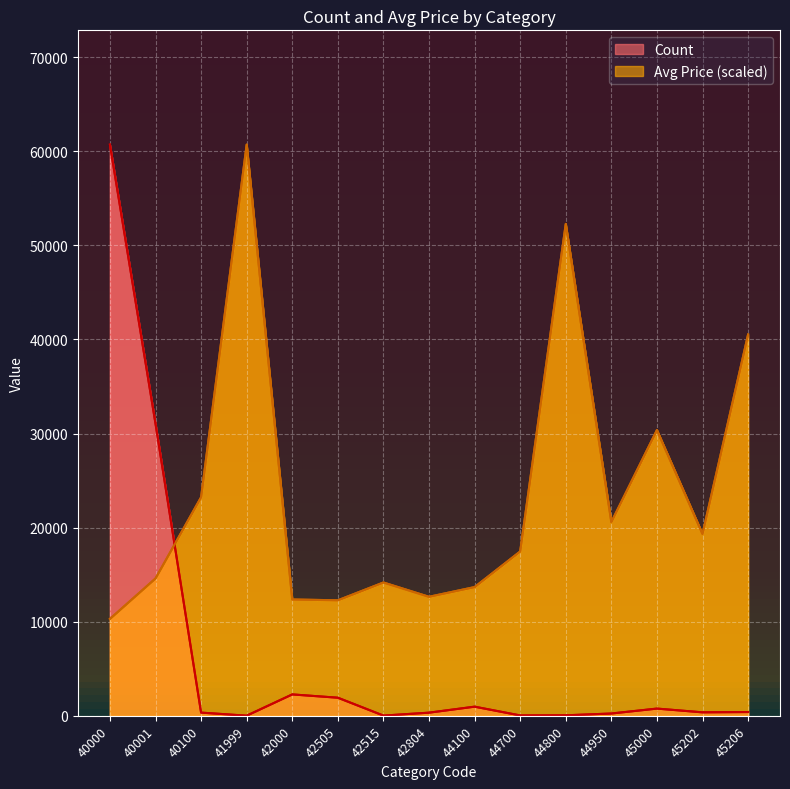

How many distinct data groups are displayed?

2